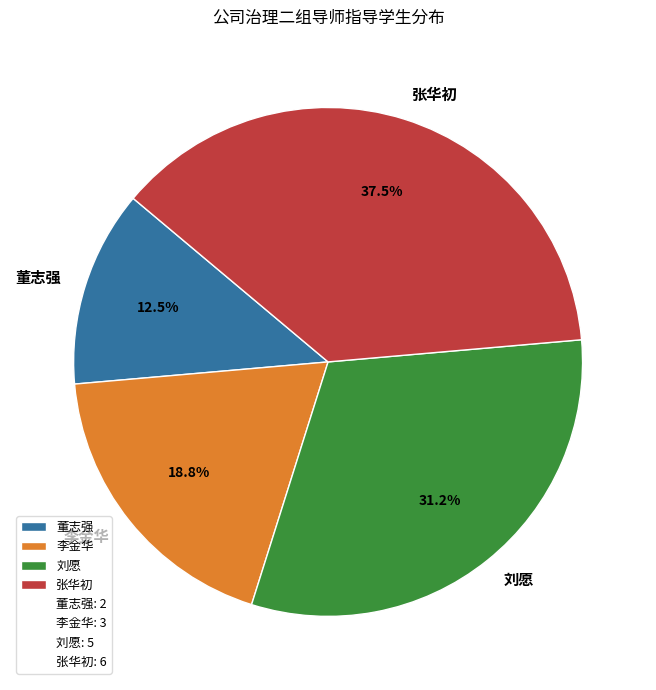

The 刘愿 slice represents 31% of the pie. True or false?

True